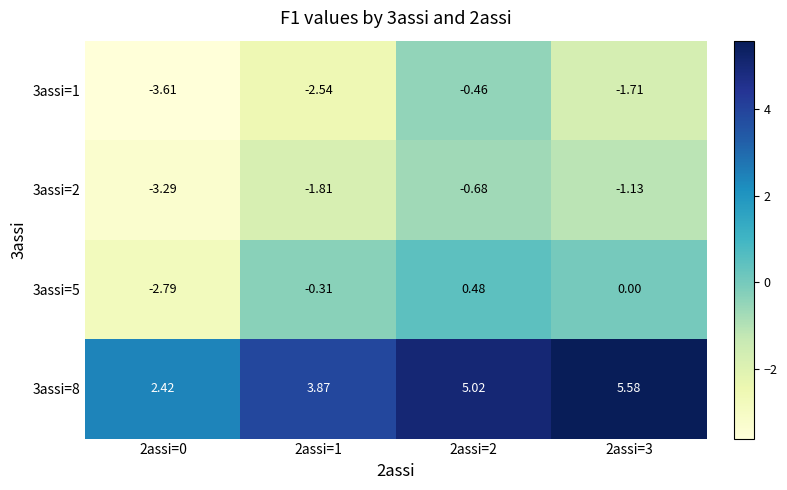

Is the value of 3assi=2 at 2assi=1 greater than the value of 3assi=5 at 2assi=1?

No